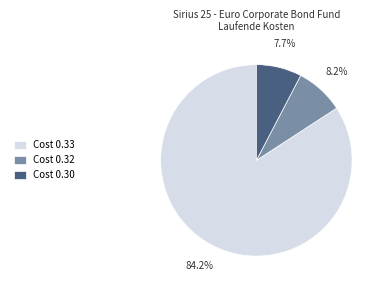

What is the smallest slice in the pie chart?

Cost 0.30